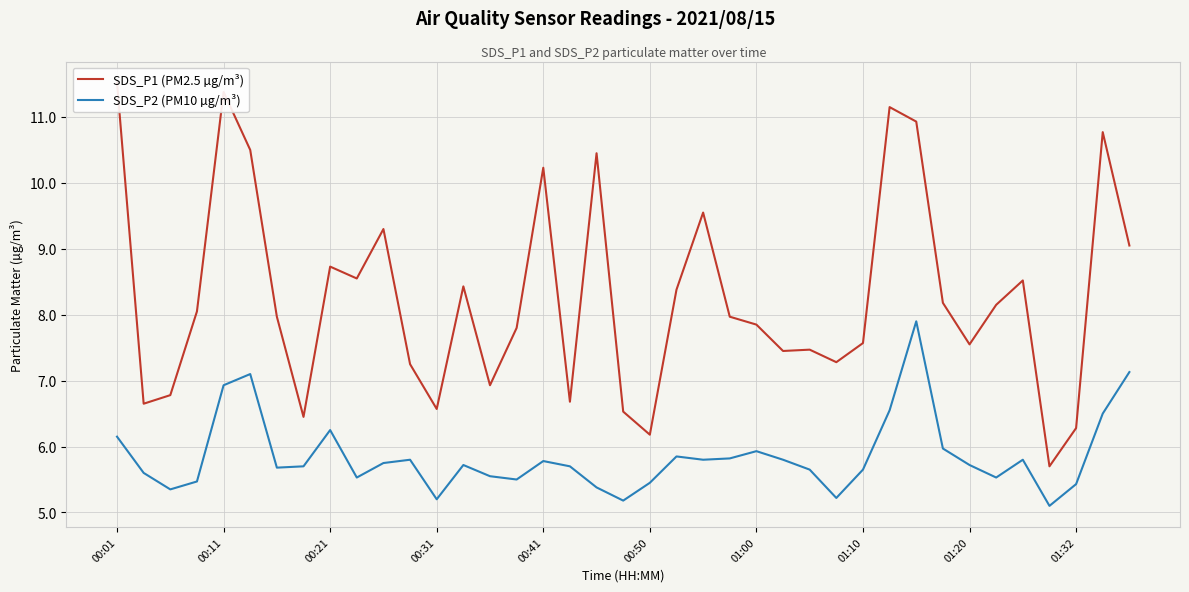

Which has a higher value, 22 or 37?

37